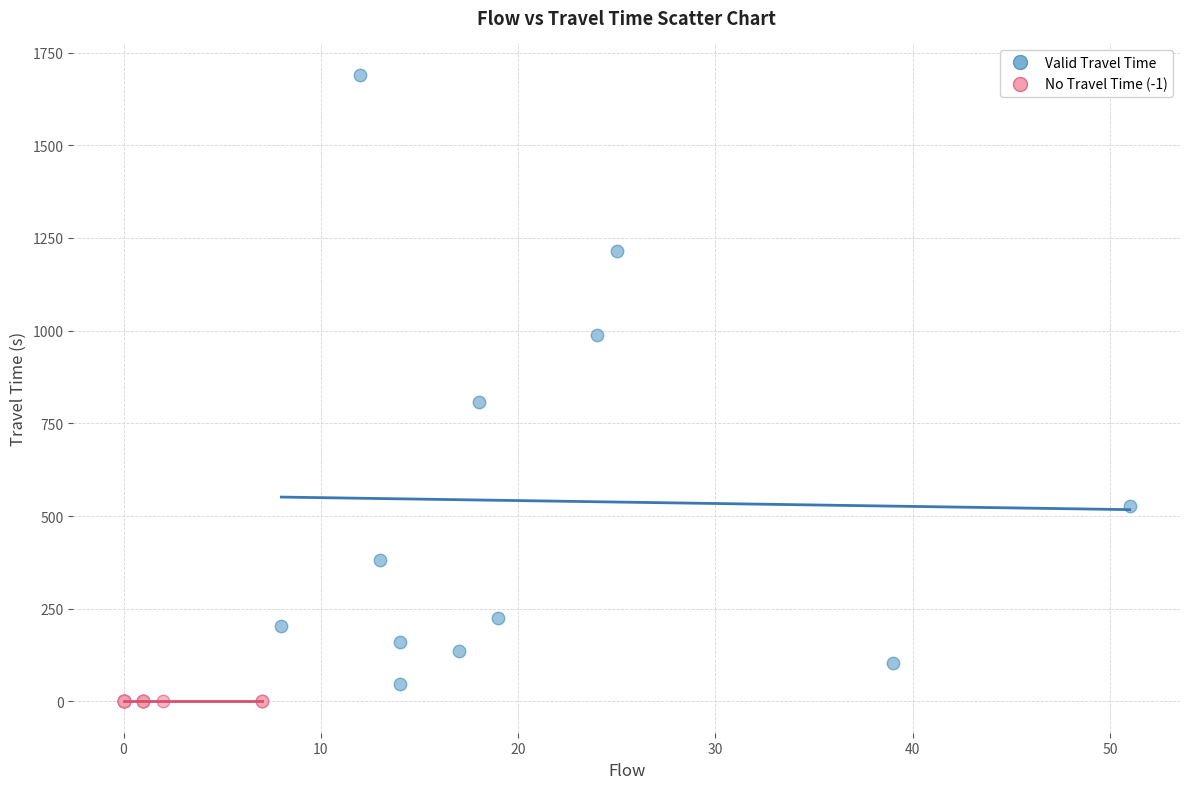

Which series contains the highest Y value?

Valid Travel Time